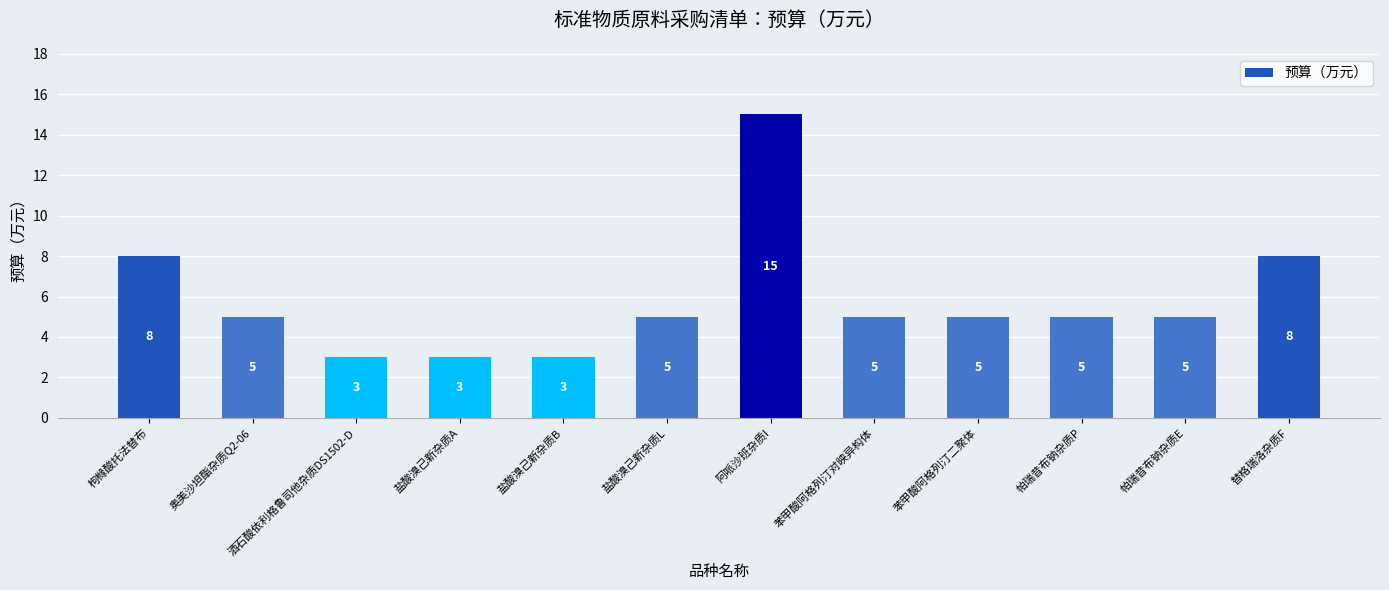

Where does the data first go above 5?

枸橼酸托法替布